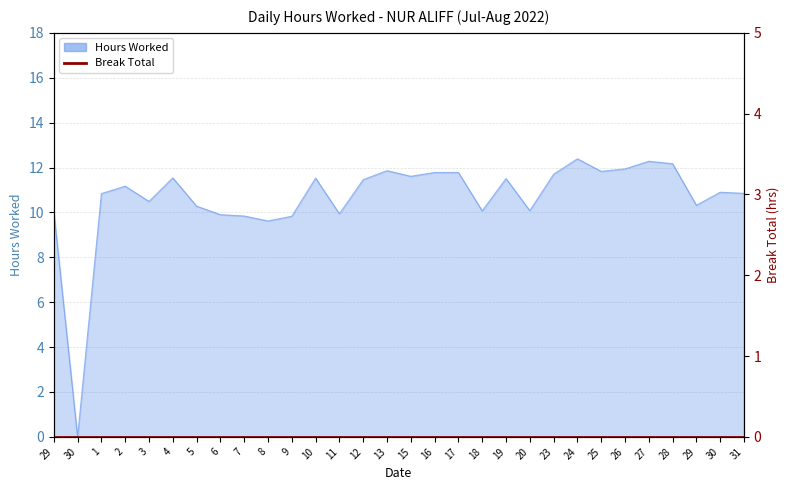

The value at 11 is 9.9. True or false?

True